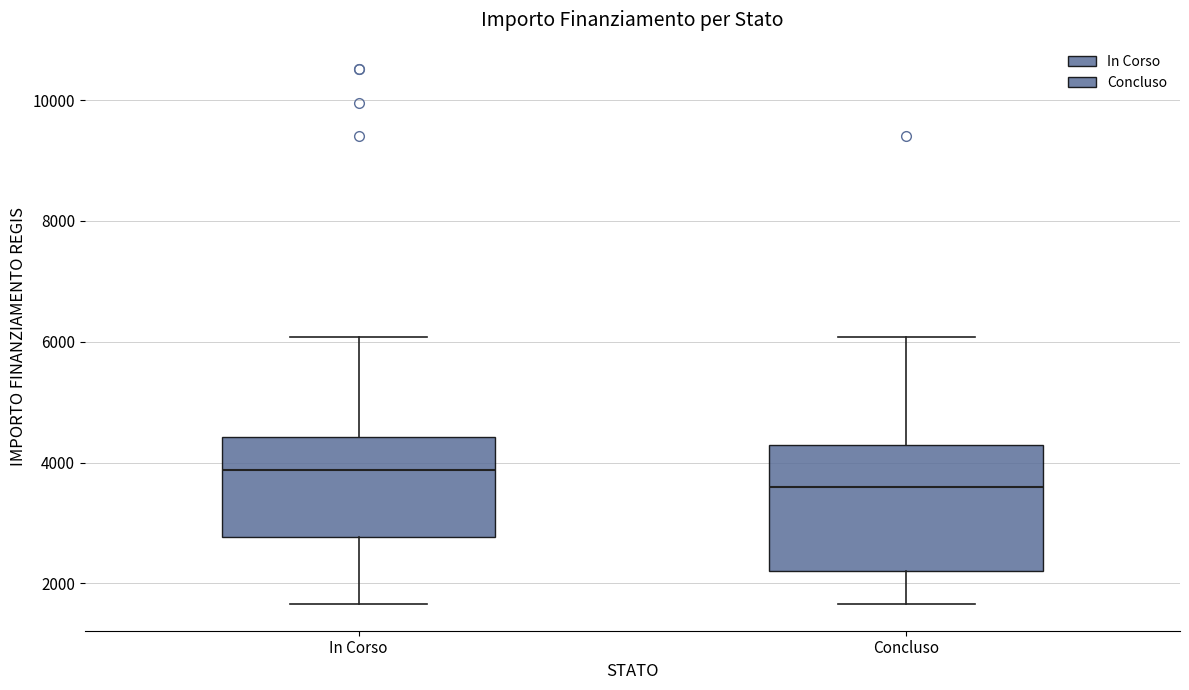

Reading left to right, transcribe this box plot: for each box, give where its median line is, the range the box spans, and where its two whiskers end, as read against the y-axis. The values are not printed on the chart, so give them approximately, as read against the axis.

In Corso: median 3800, box 2800 to 4400, whiskers 1600 to 6000
Concluso: median 3600, box 2200 to 4200, whiskers 1600 to 6000